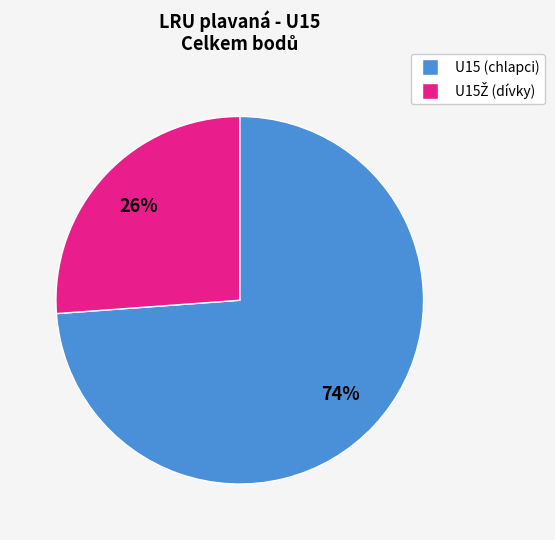

Does any single category account for the majority?

Yes